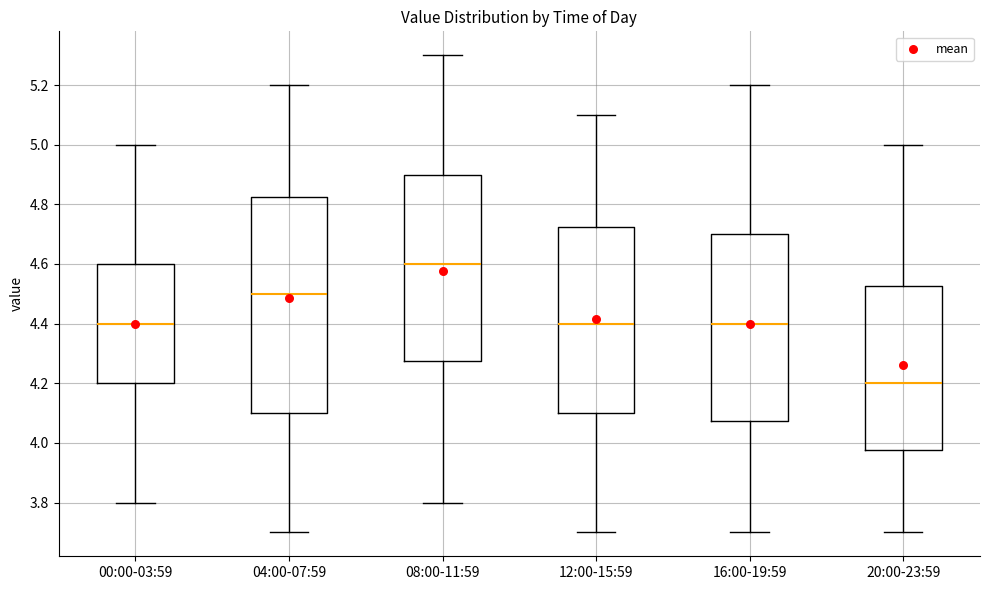

Which box has the highest median line?

08:00-11:59